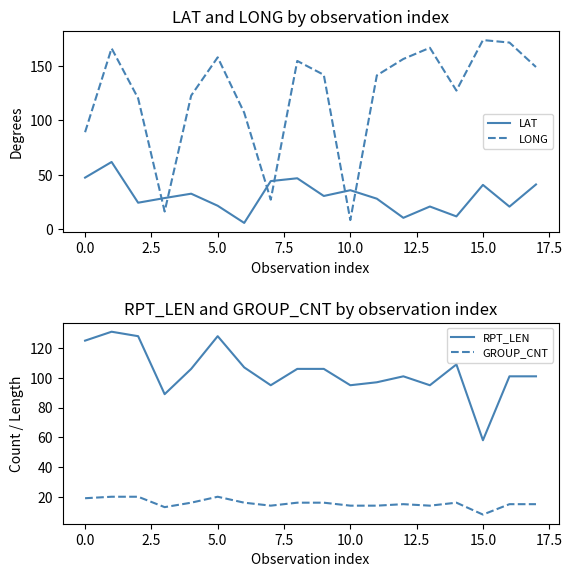

How many interior local peaks does the LONG series have?

5